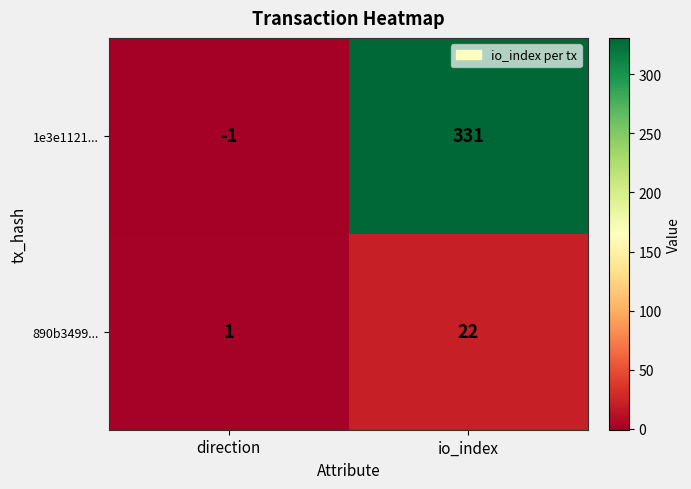

Reading left to right, extract all data points from this chart.

1e3e1121...: -1	331
890b3499...: 1	22